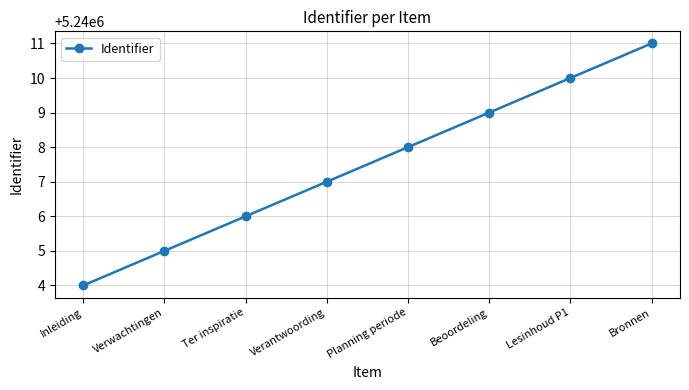

True or false: the data shows 5240006 at Ter inspiratie.

True